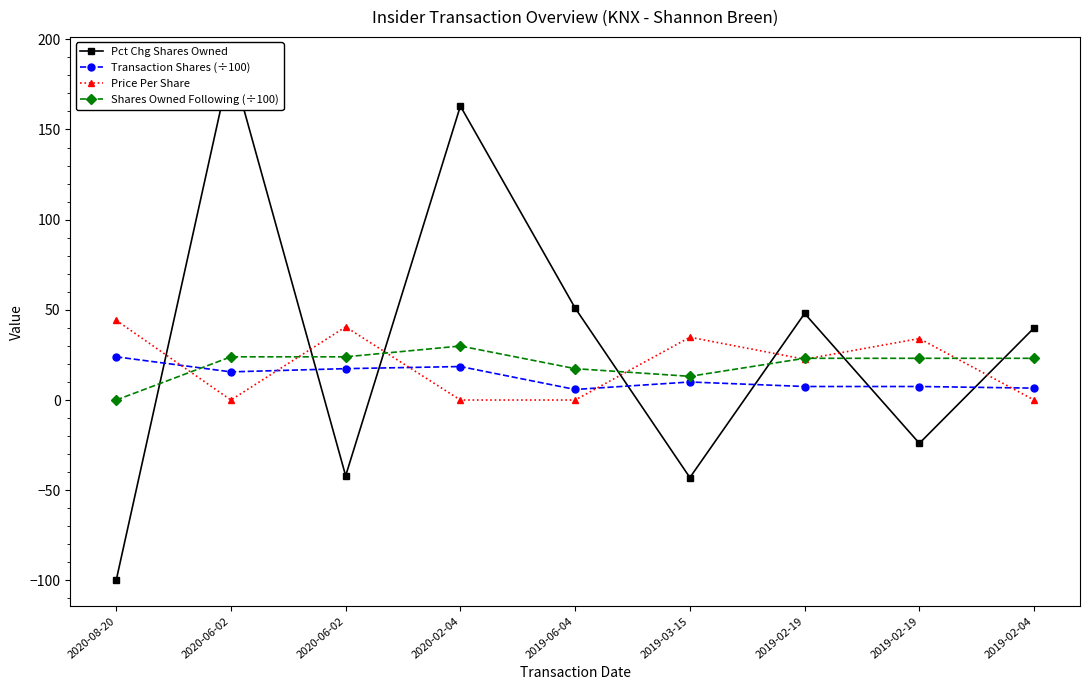

At which label is Shares Owned Following (÷100) closest to 14?

2019-03-15